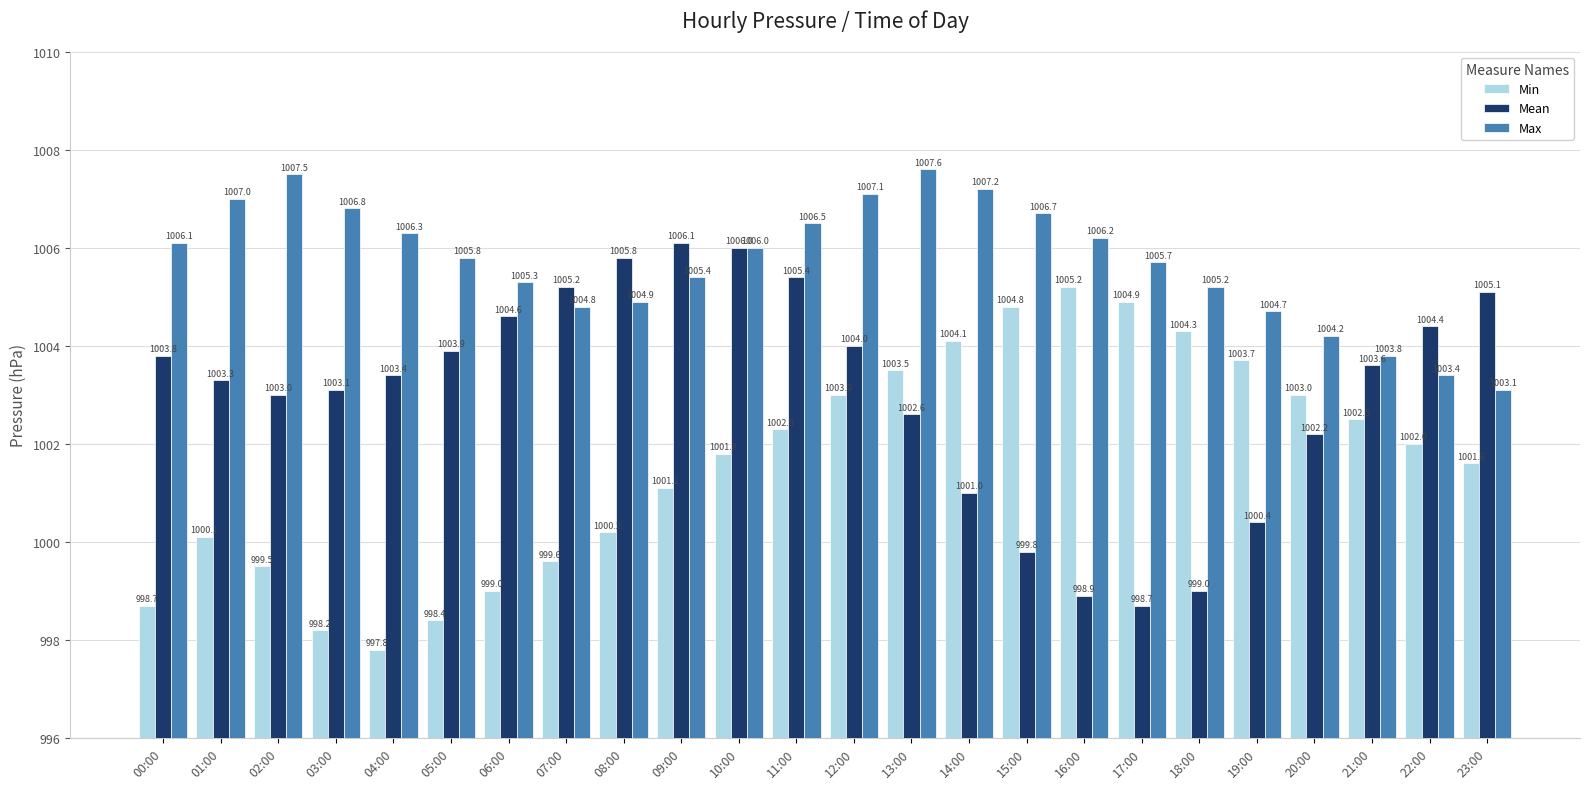

Which category has the highest value in the Min series?

16:00